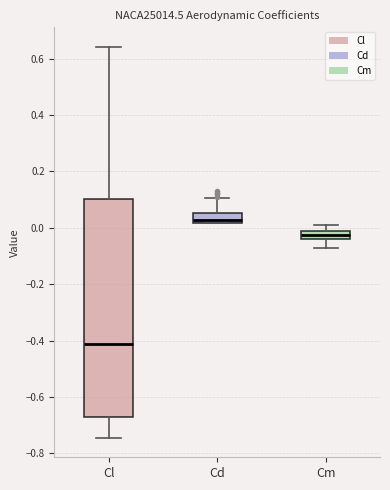

Comparing the boxes themselves (not the whiskers), which one is the tallest?

Cl